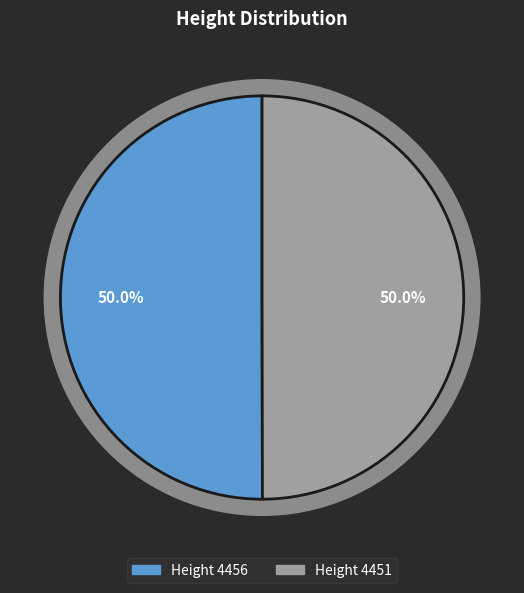

To the nearest percent, what is the average slice percentage?

50%